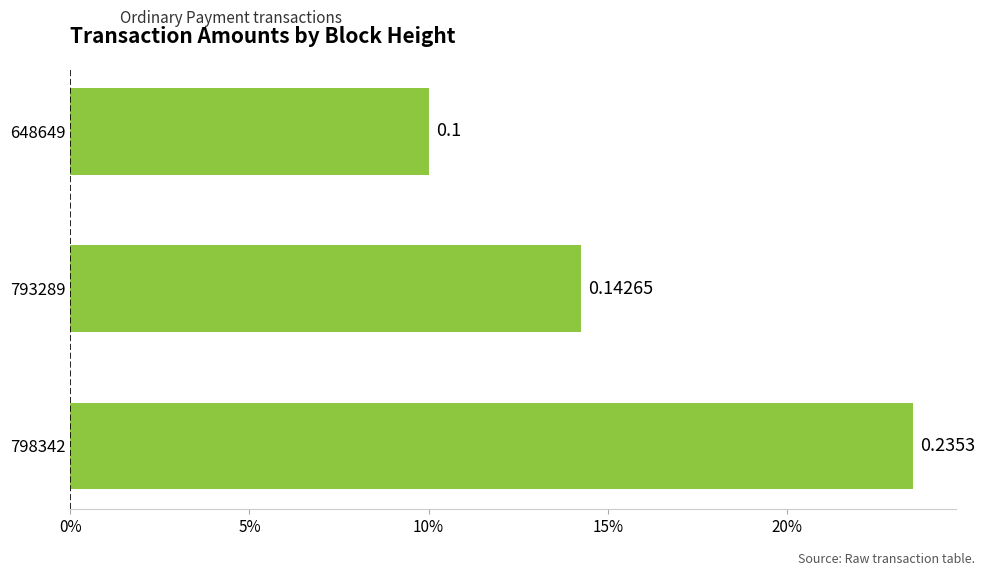

How many values are between 0 and 1?

3